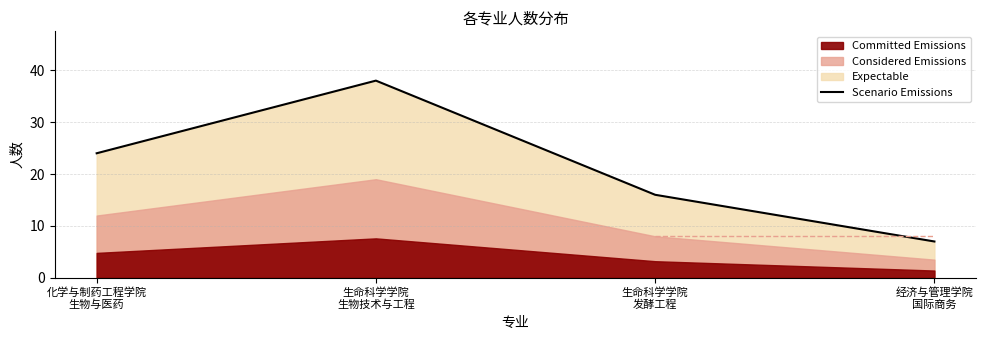

At which category does the data reach its first local peak?

生命科学学院
生物技术与工程